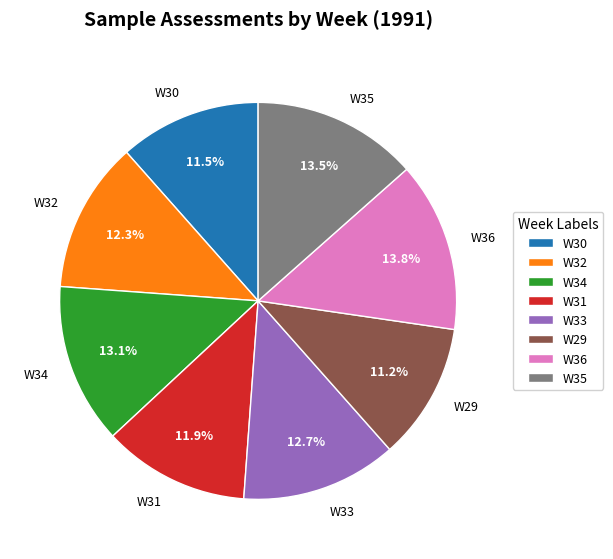

To the nearest percent, what is the difference between the largest and smallest slice percentages?

3%